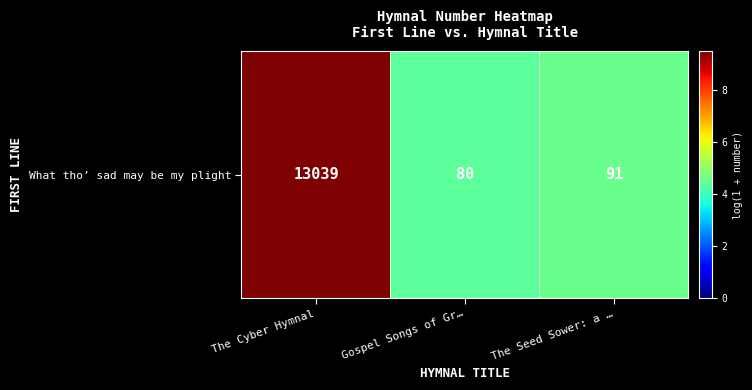

The chart shows a value of 5.9 at The Seed Sower: a …. True or false?

False